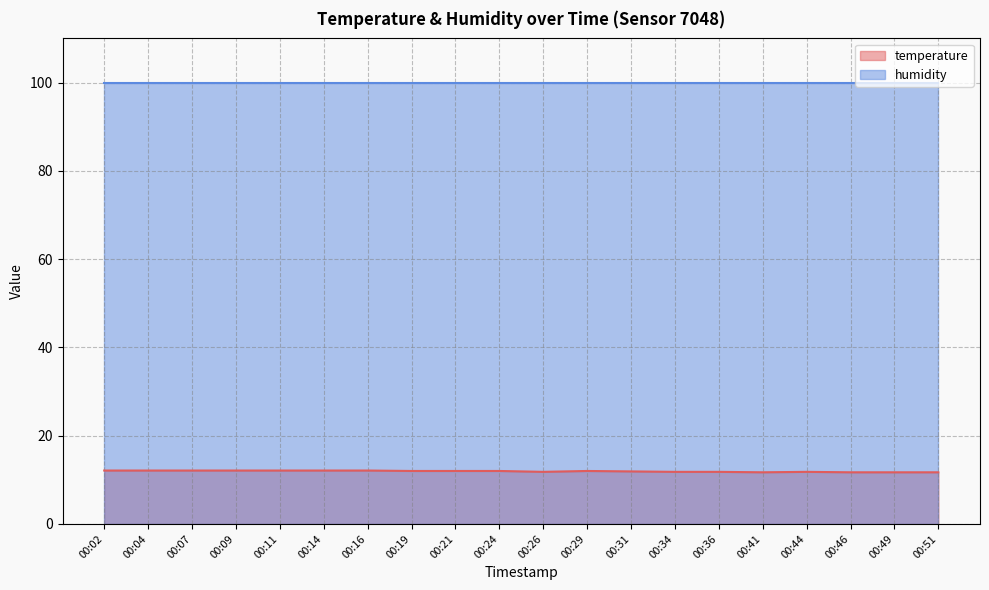

Approximately how many times larger is the value at 00:09 compared to 00:46?

1.0